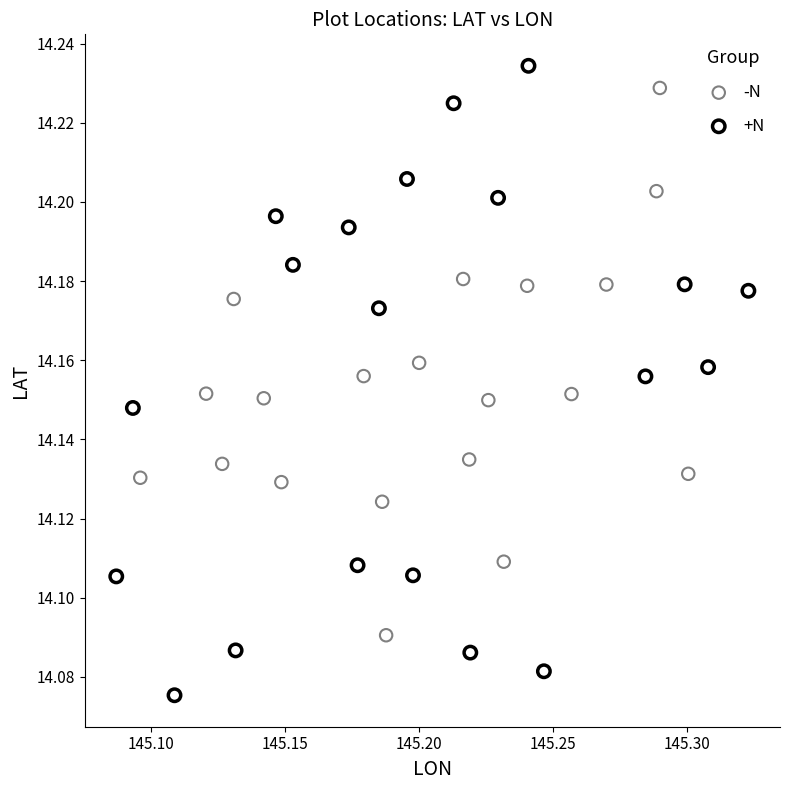

Which series has the widest spread of Y values?

+N